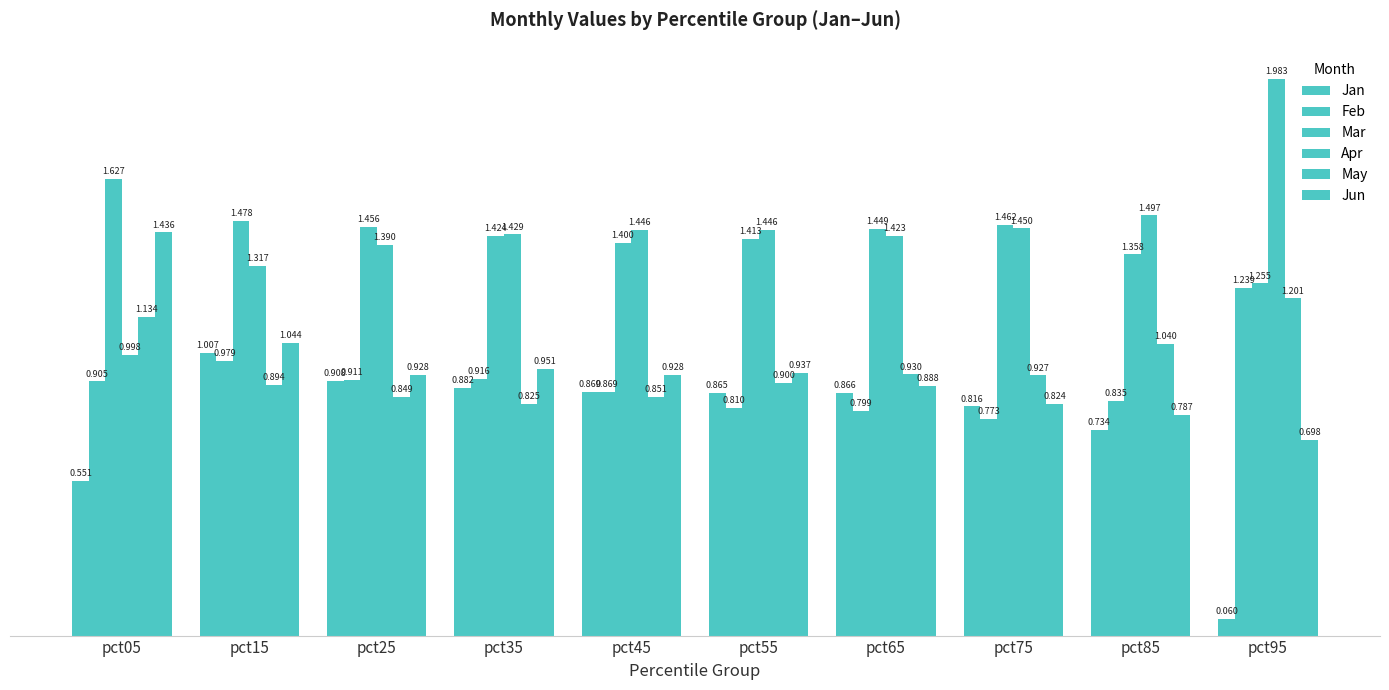

What is the difference between the second highest and minimum values in the Mar series?

0.2